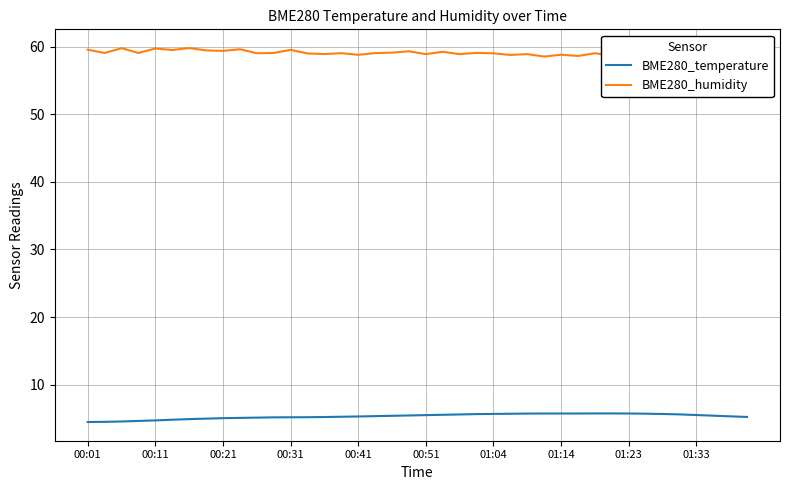

At 31, list the series in order from largest to smallest.

BME280_humidity, BME280_temperature